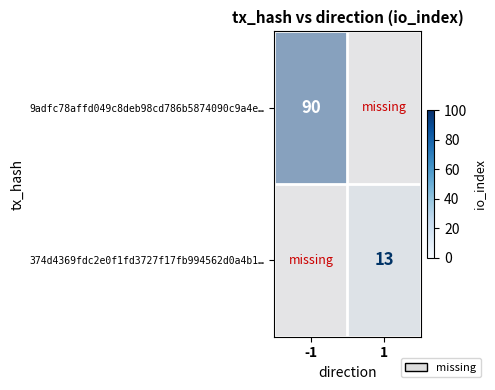

Which series has the largest total across all categories?

9adfc78affd049c8deb98cd786b5874090c9a4e…